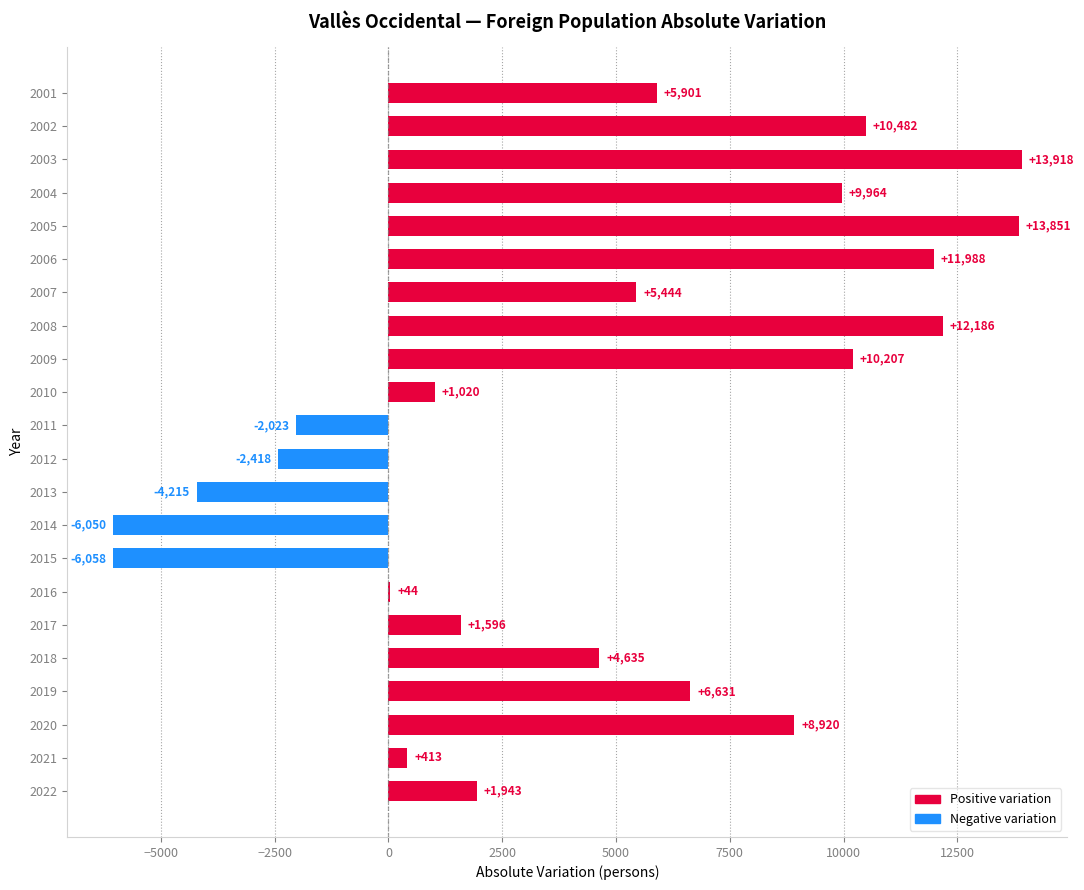

Count the number of categories in the chart.

22